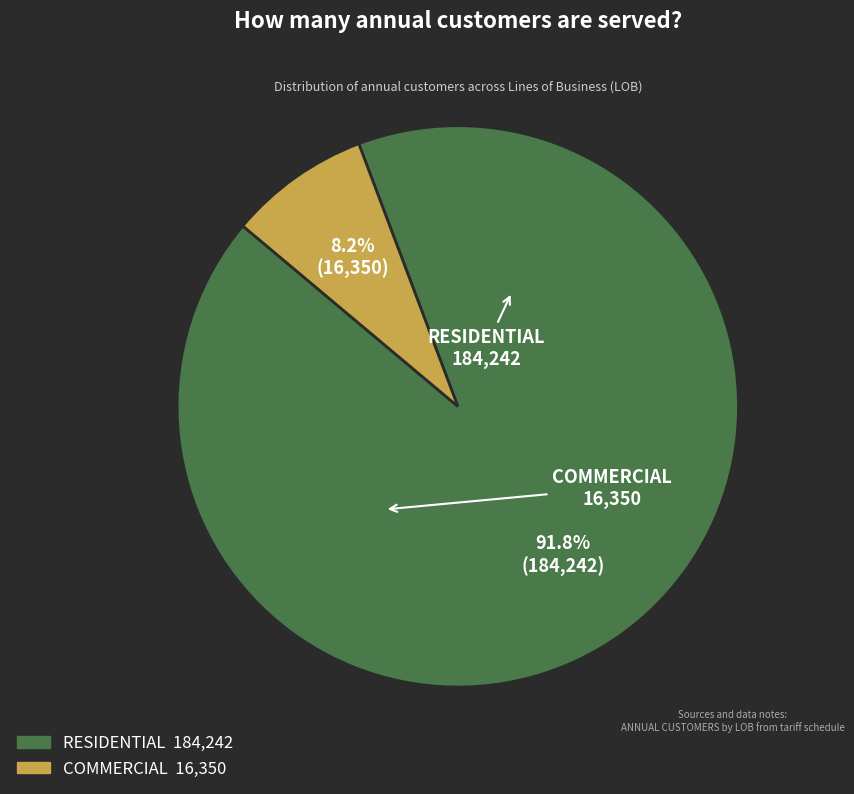

Is it true that RESIDENTIAL is 84% of the pie?

False